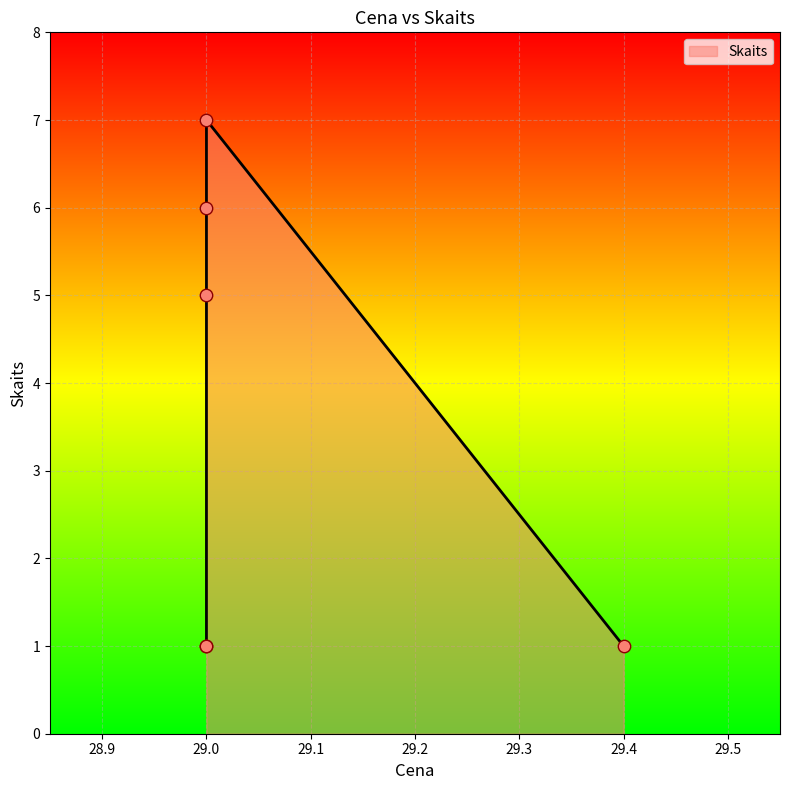

What is the ratio of the value at 29.0 to the value at 29.0?

6.0